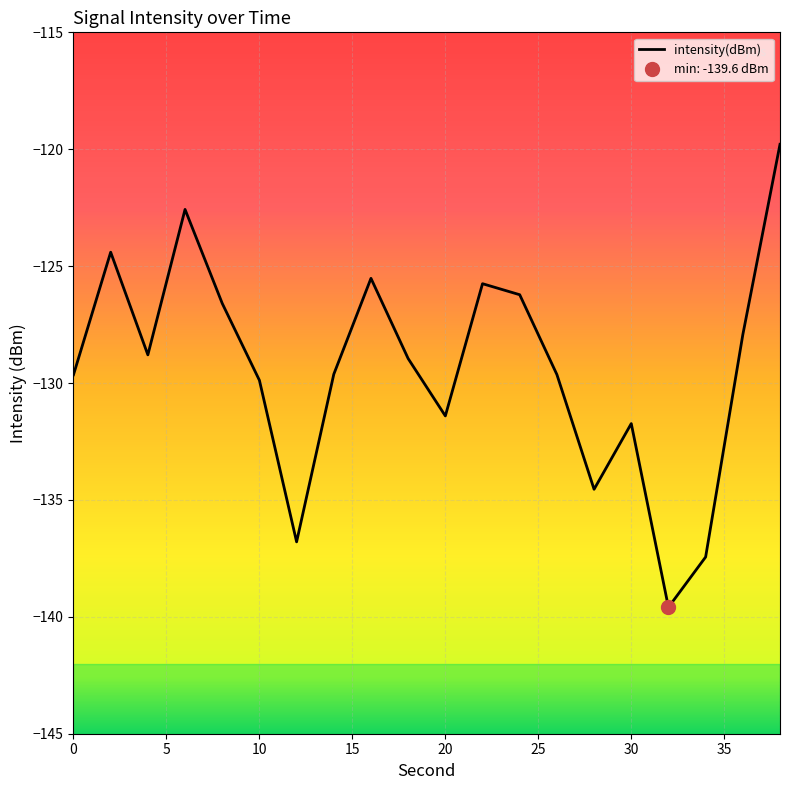

What is the value of the 20th point from the left?

-119.8